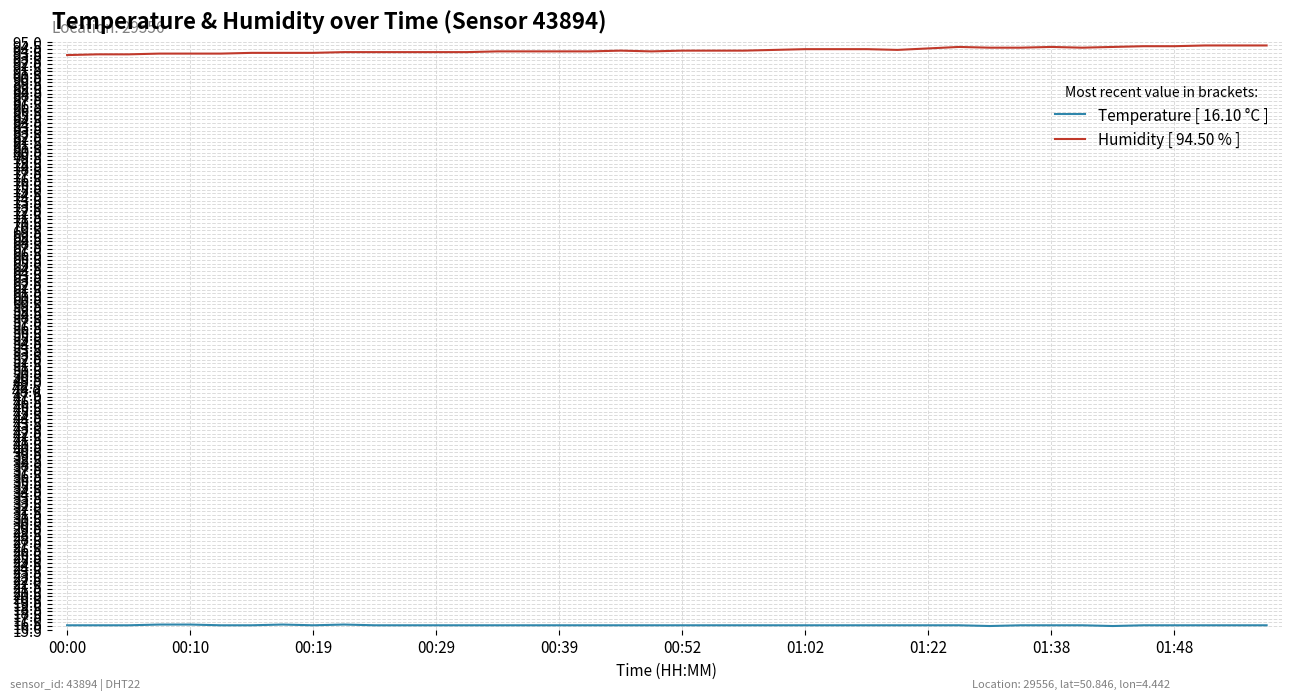

Which series has the largest total across all categories?

Humidity [ 94.50 % ]